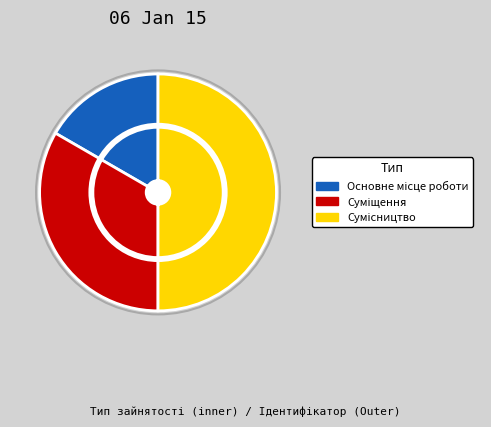

Combined, what portion of the pie is Суміщення and Основне місце роботи?

50.0%